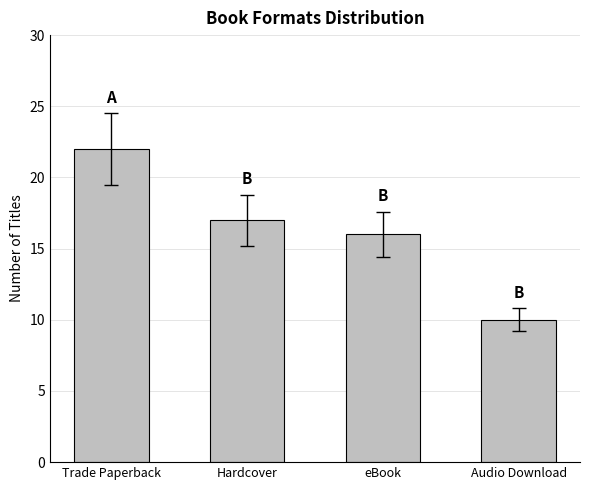

What is the difference between the maximum and minimum values?

12